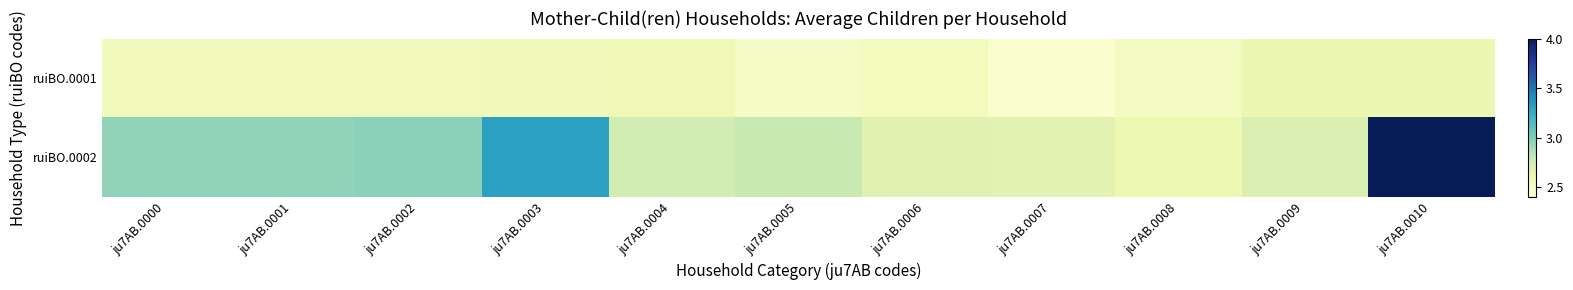

Which series has the largest total across all categories?

ruiBO.0002